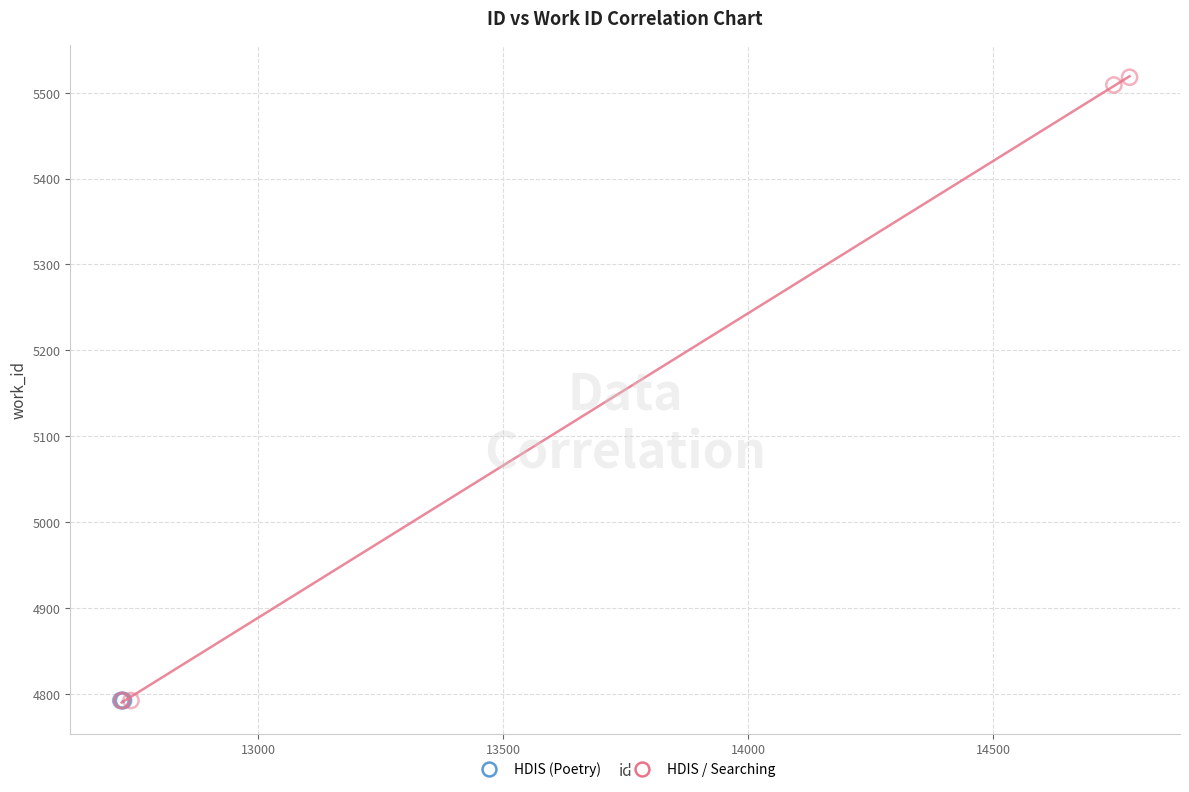

Which series contains the highest Y value?

HDIS / Searching